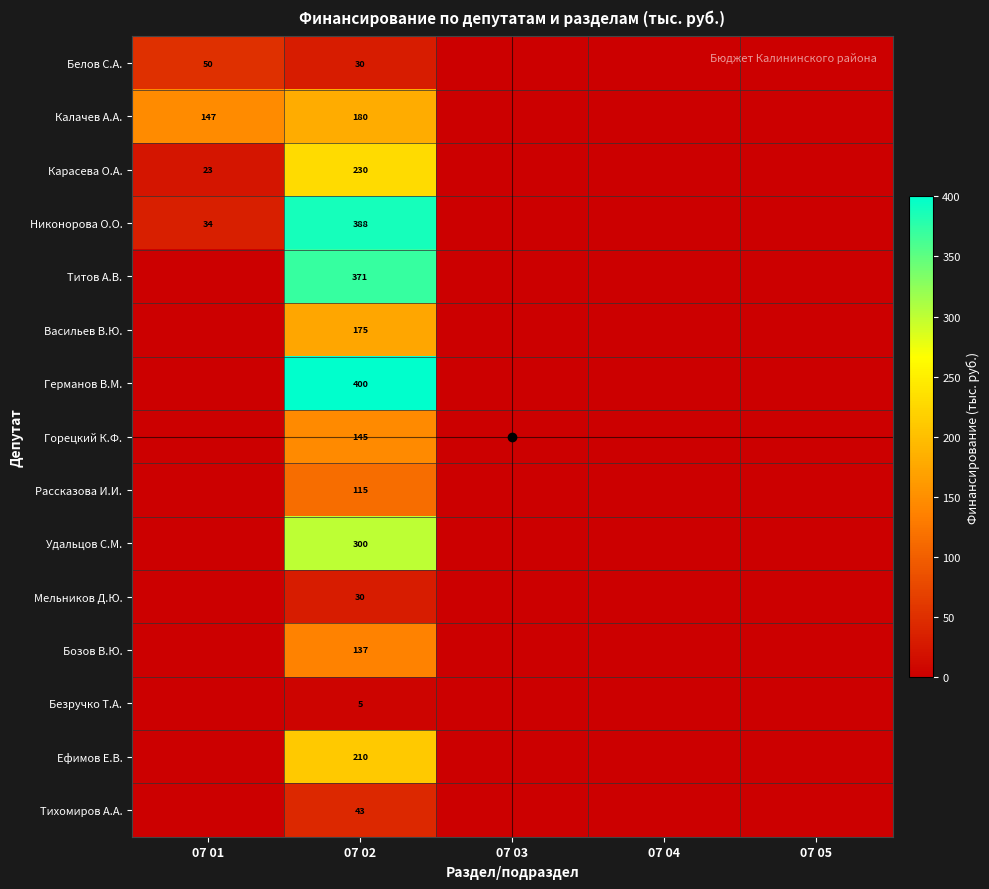

Is the value of Калачев А.А. at 07 01 greater than the value of Тихомиров А.А. at 07 02?

Yes